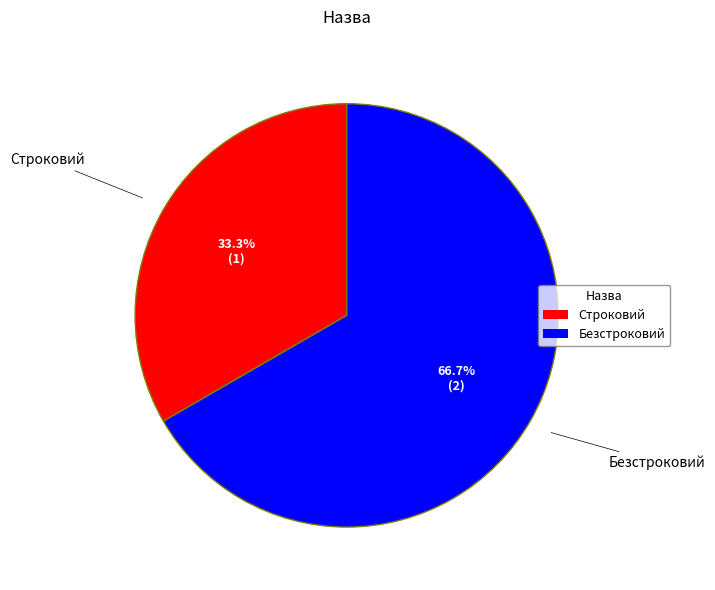

What portion of the pie excludes Безстроковий?

33.3%